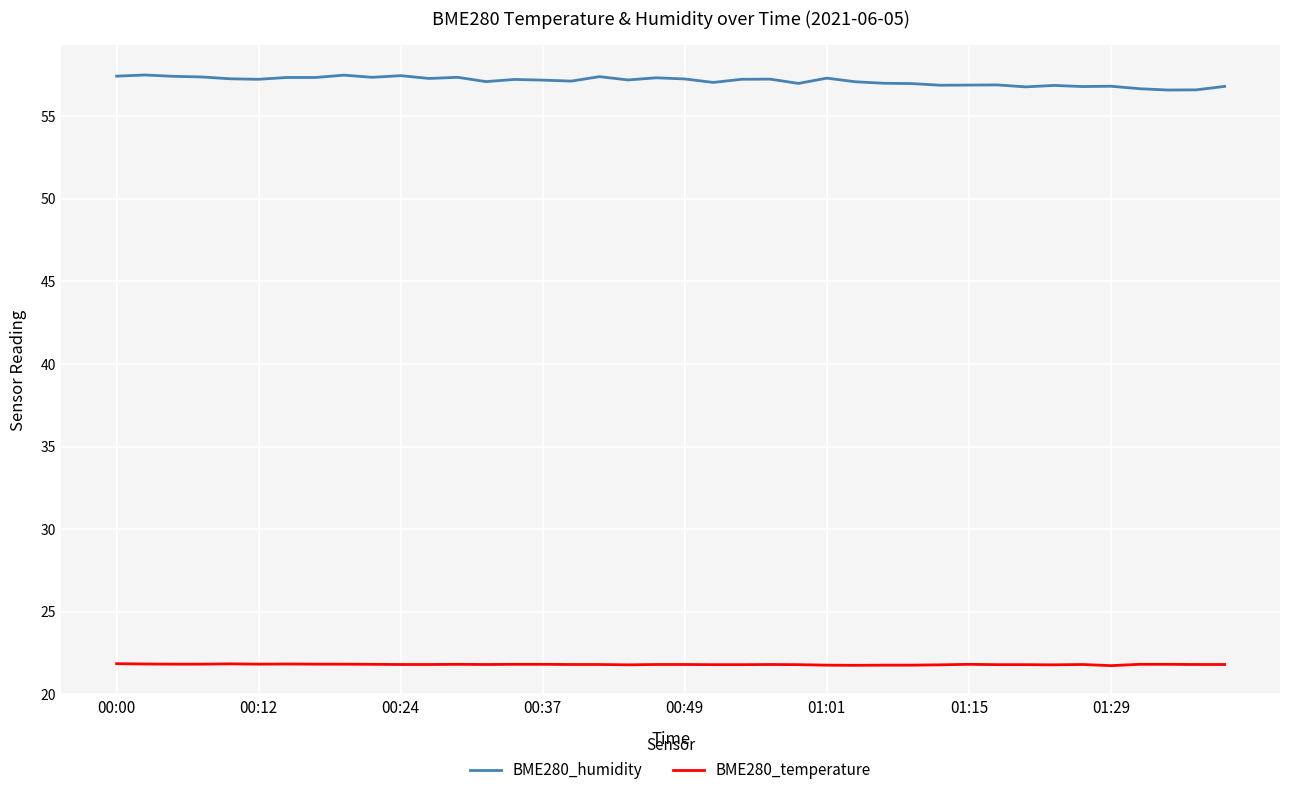

What is the maximum value shown in the chart?

57.5